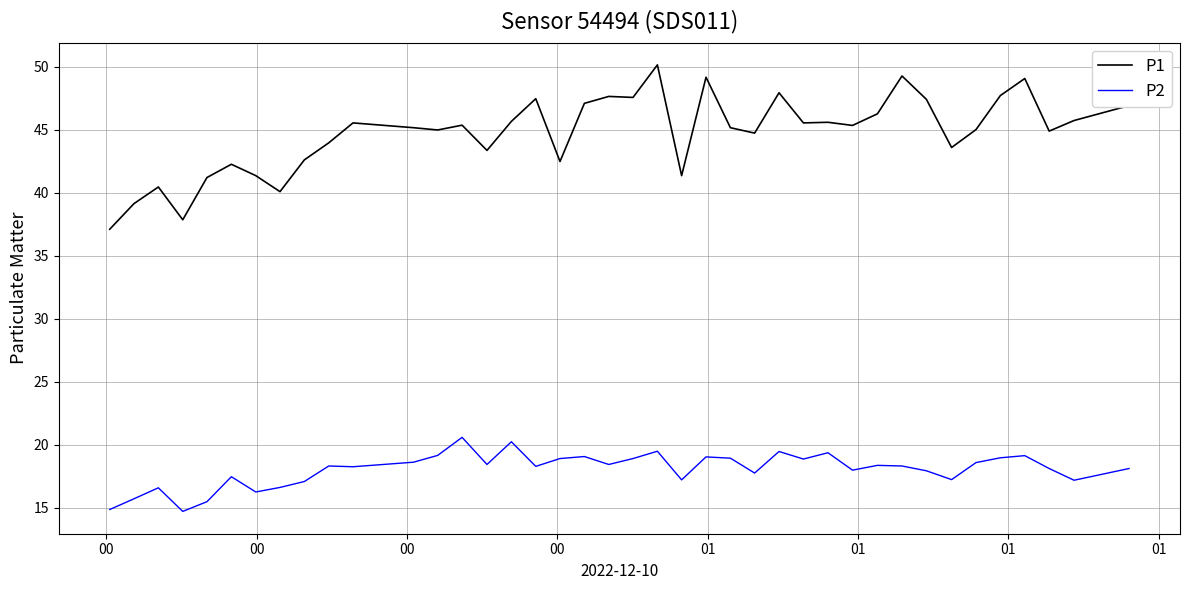

List the series in order of their overall mean, lowest first.

P2, P1